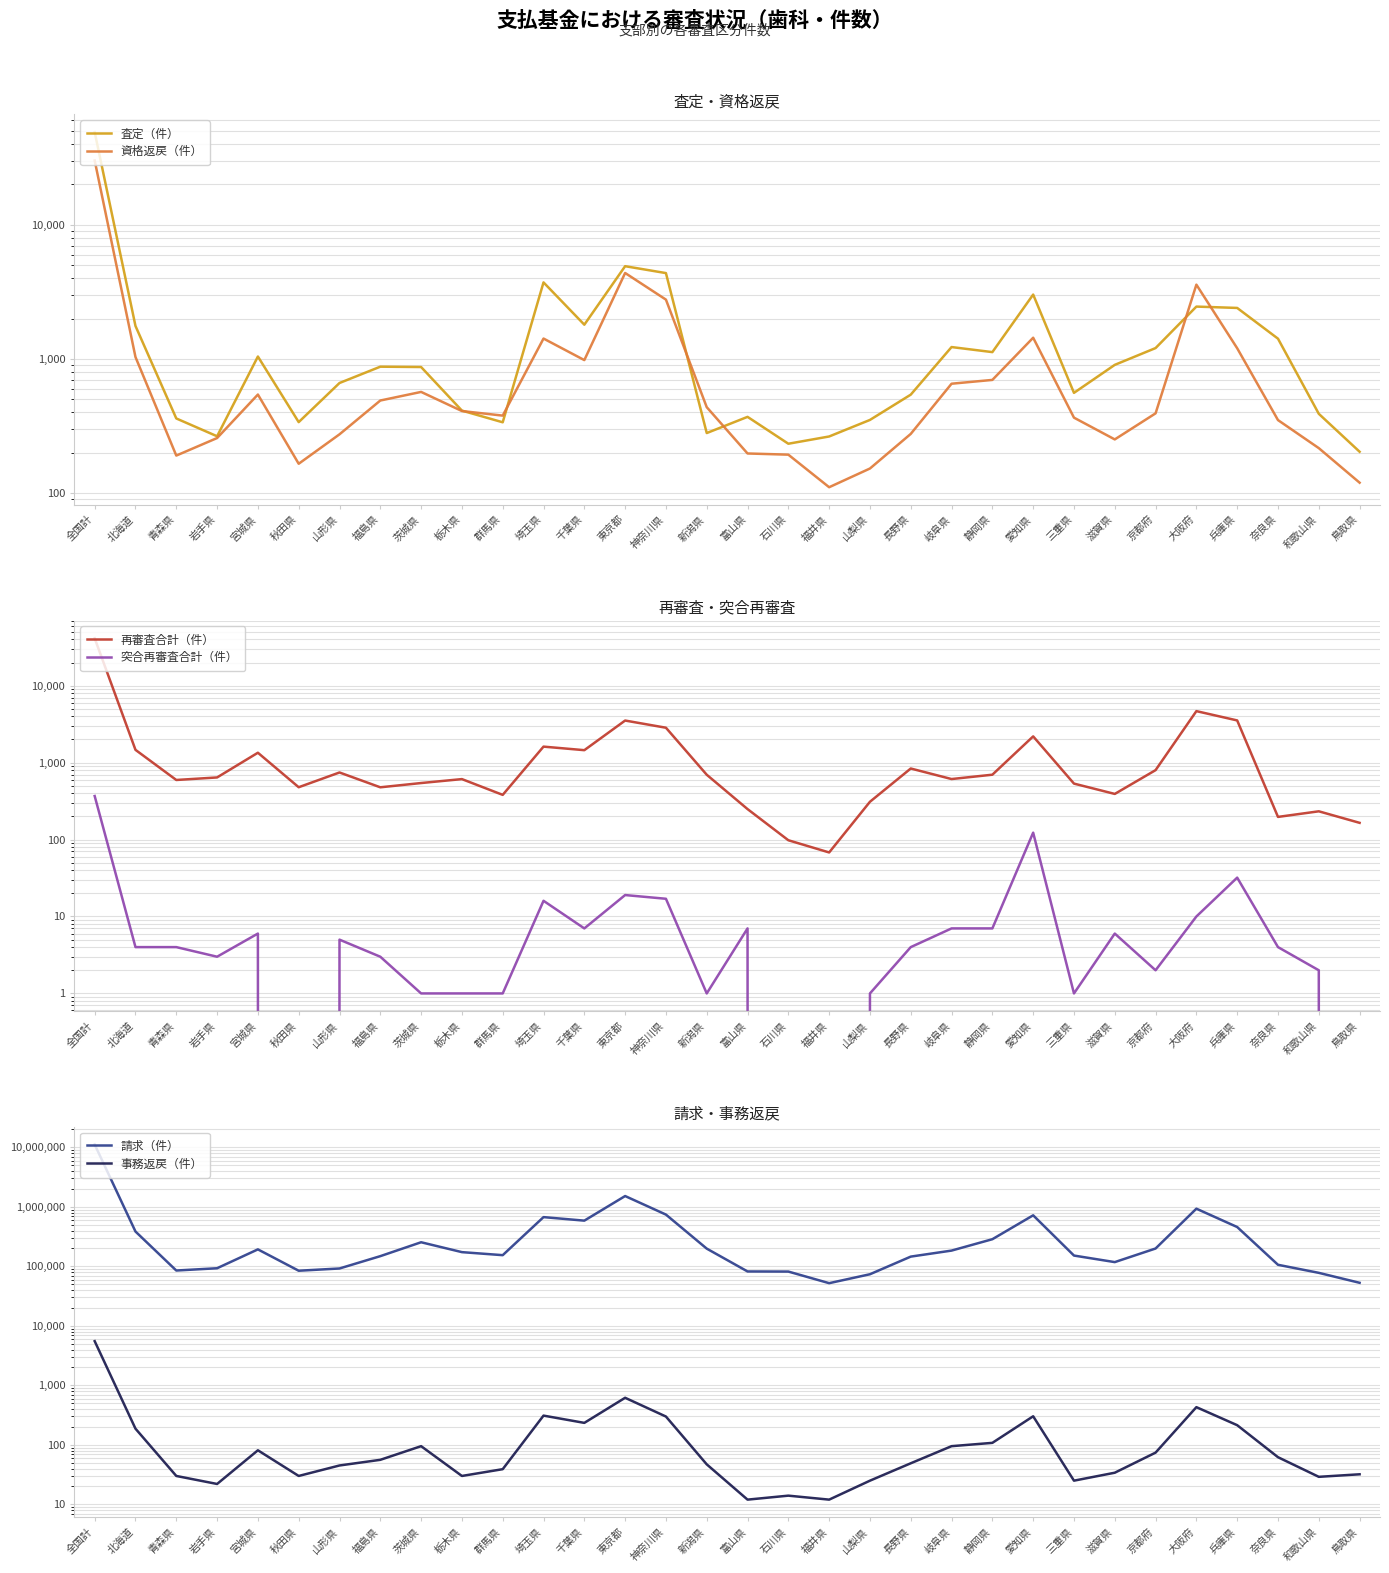

At which category does 再審査合計（件） reach its first local valley?

青森県